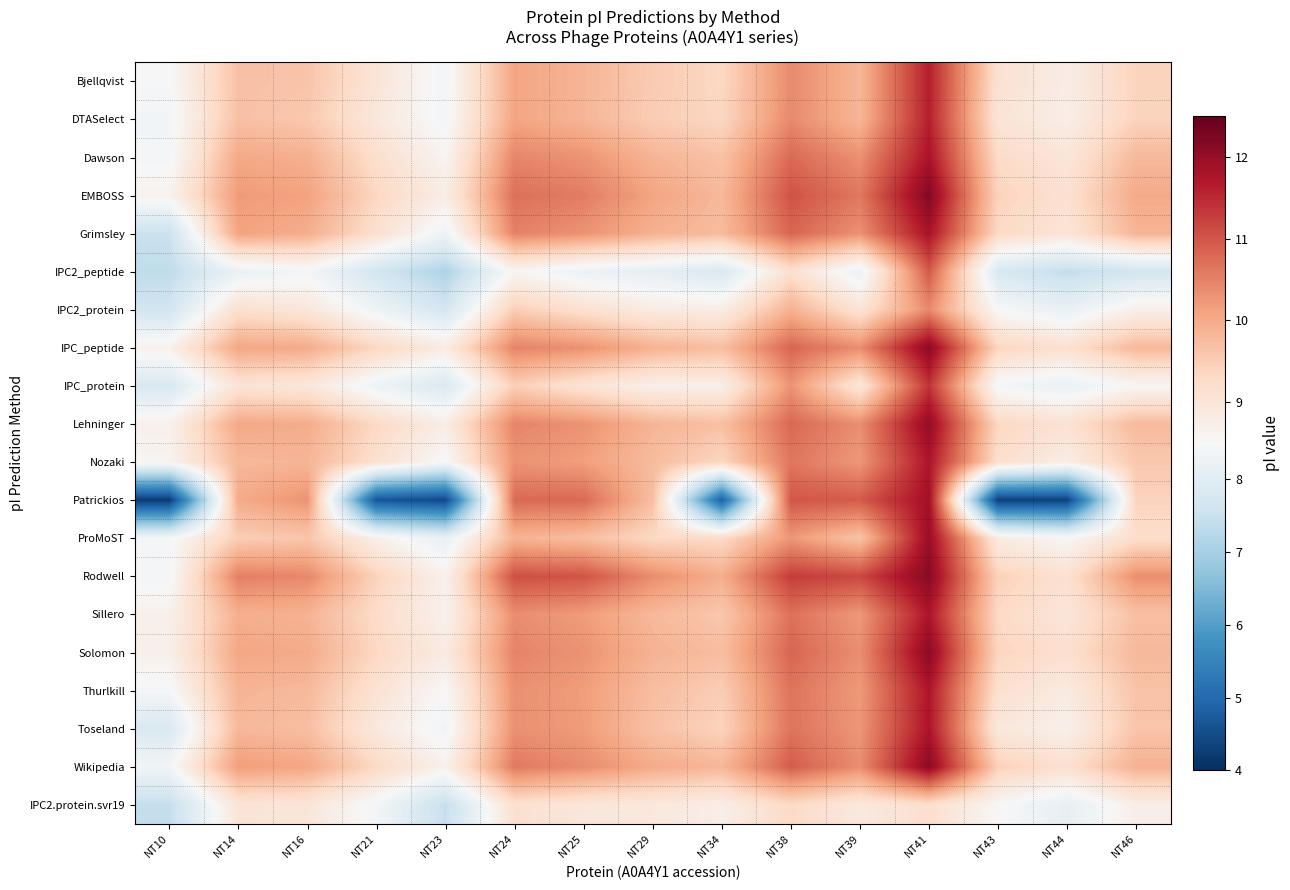

Rank the series at NT29 from lowest to highest value.

IPC2_peptide, IPC_protein, IPC2_protein, IPC2.protein.svr19, ProMoST, DTASelect, Bjellqvist, Toseland, Patrickios, Thurlkill, Nozaki, Sillero, Dawson, Lehninger, IPC_peptide, Solomon, Grimsley, Wikipedia, EMBOSS, Rodwell